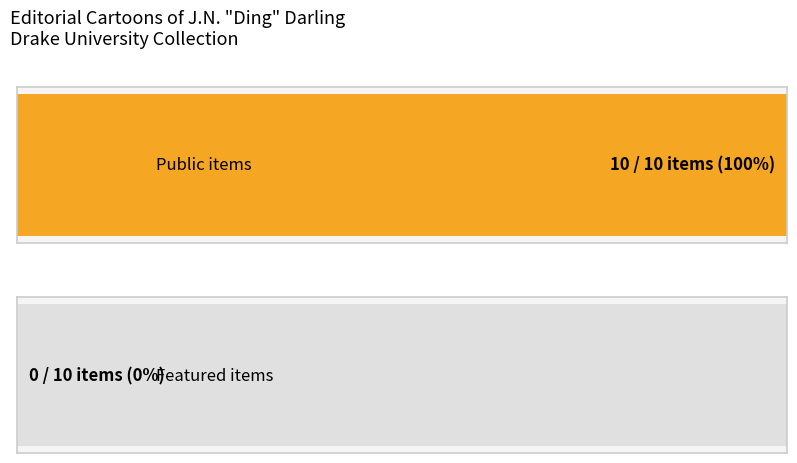

Count the number of data series in this chart.

2